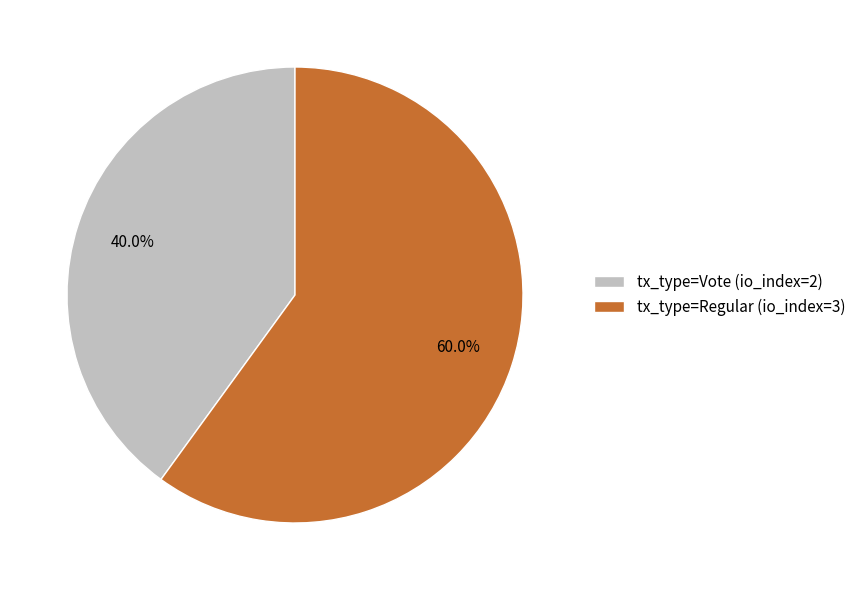

Which category has the biggest portion of the pie?

tx_type=Regular (io_index=3)